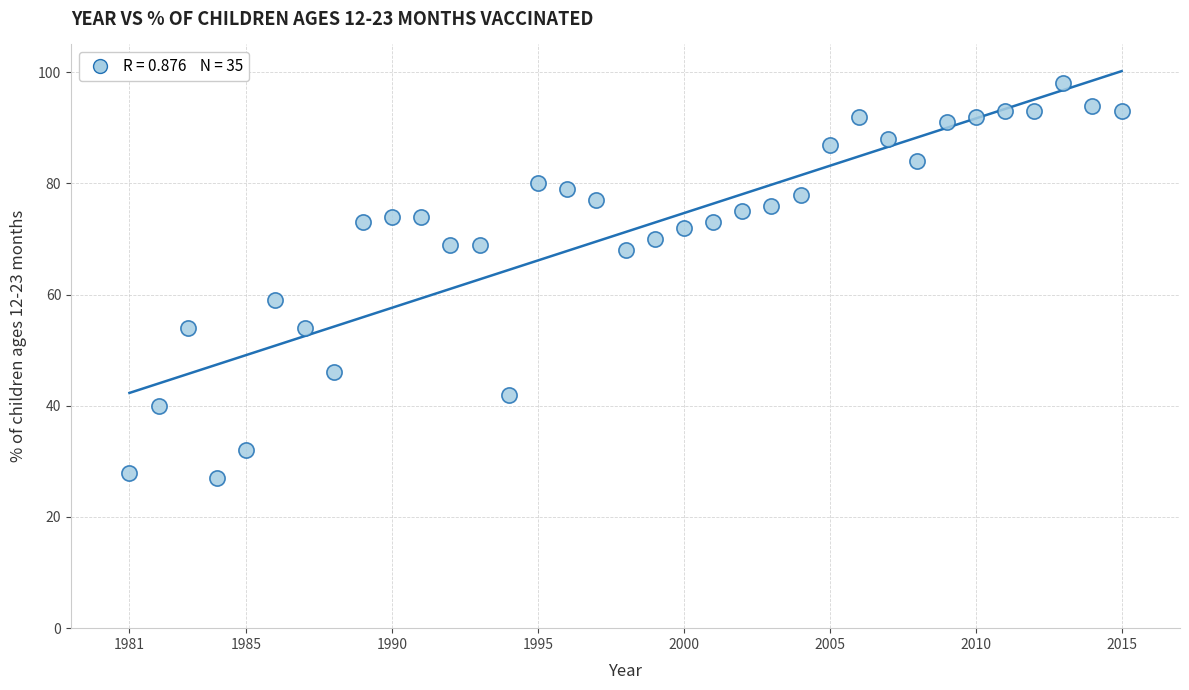

What Y value in the scatter plot is closest to 62?

59